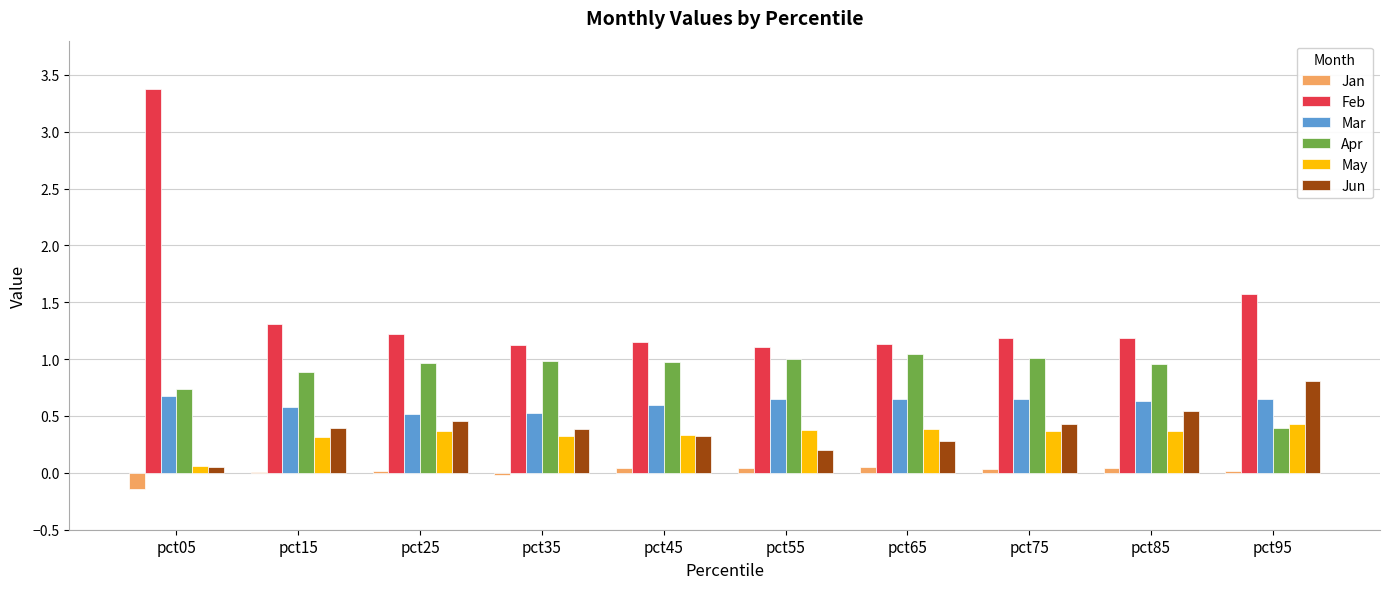

What is the greatest value displayed?

3.4